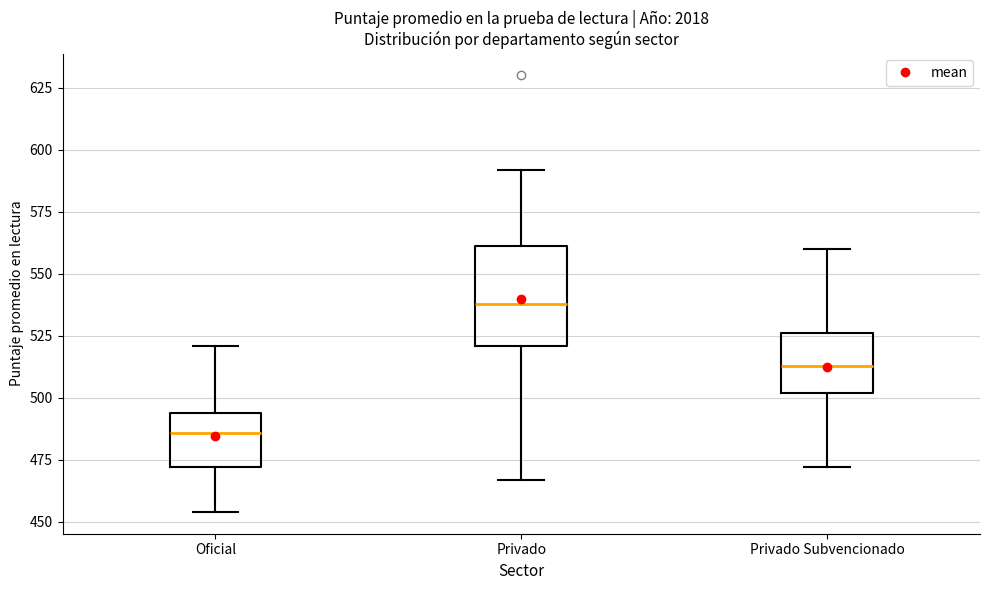

Where is the lower edge of the box for Oficial on the y-axis? The values are not printed on the chart, so give them approximately, as read against the axis.

470